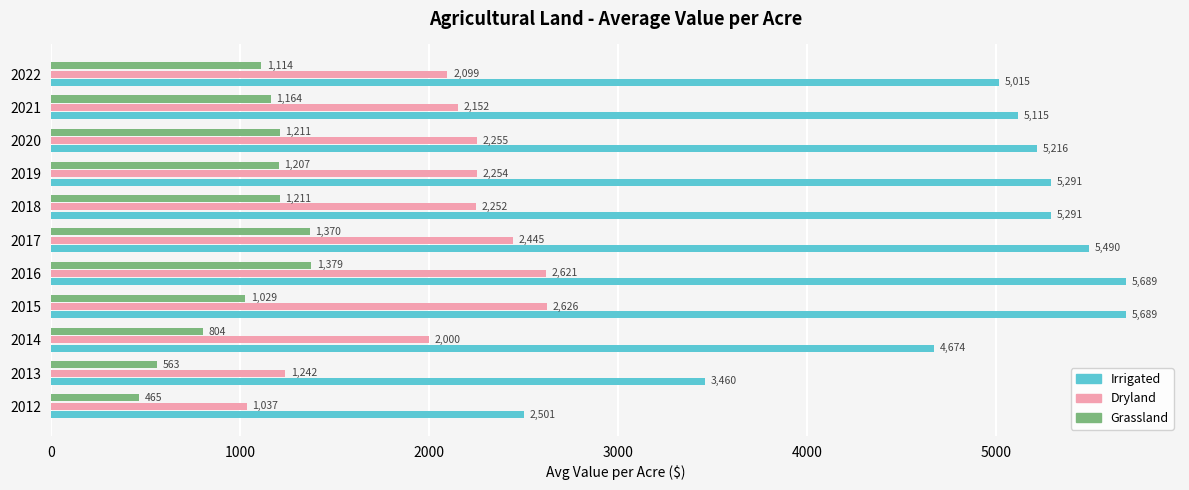

How many data points in Grassland are above 1164?

6